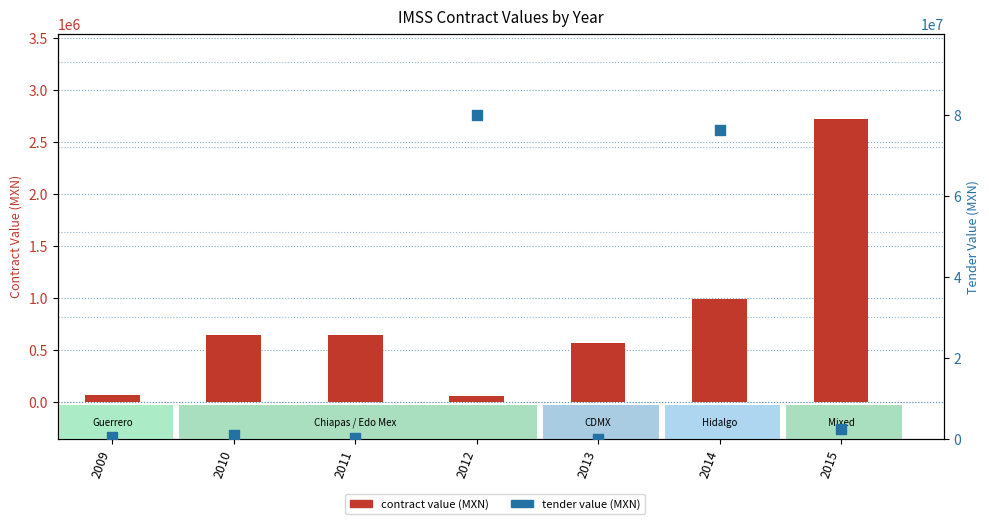

Which series has the largest Y range (max minus min)?

tender_value